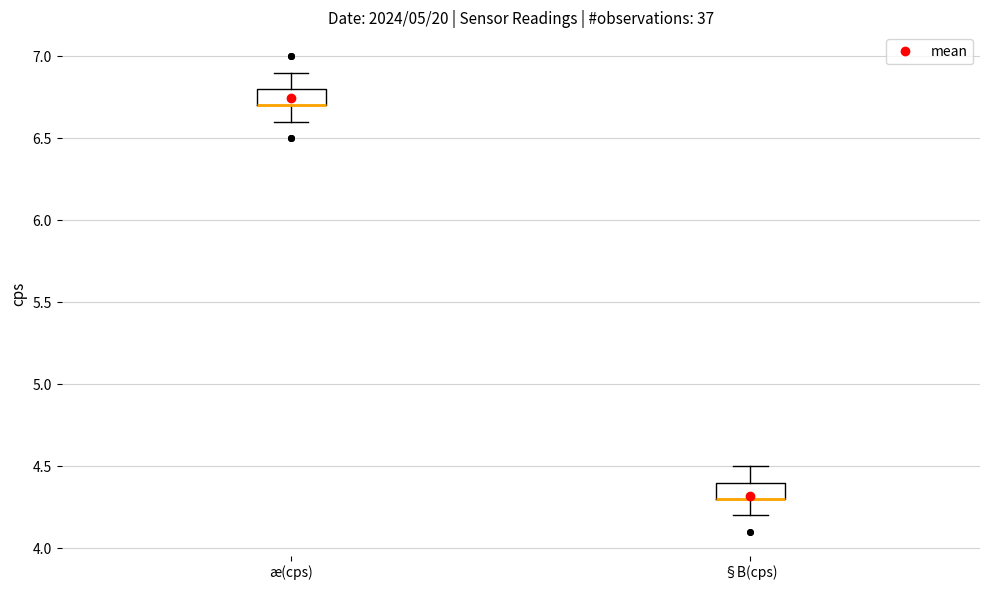

Reading left to right, read every box against the y-axis: the position of its median line, the range the box covers, and the ends of its whiskers. The values are not printed on the chart, so give them approximately, as read against the axis.

æ(cps): median 6.7 (drawn on the box's lower edge), box 6.7 to 6.8, whiskers 6.6 to 6.9
§B(cps): median 4.3 (drawn on the box's lower edge), box 4.3 to 4.4, whiskers 4.2 to 4.5